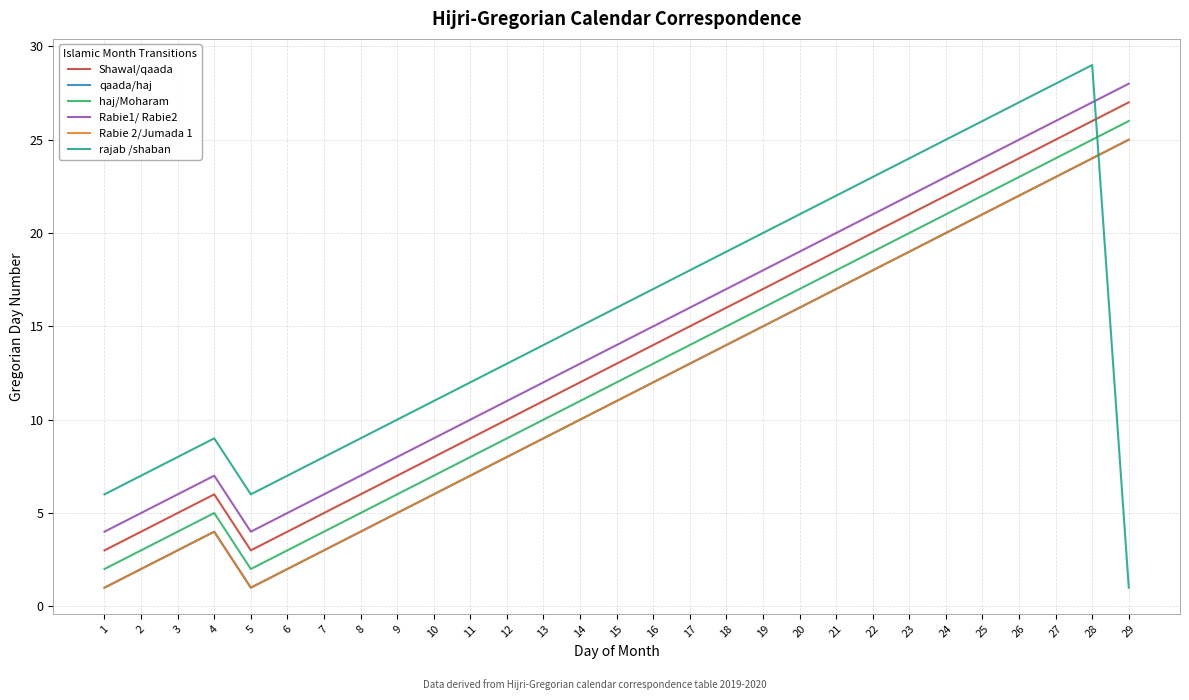

Reading right to left, transcribe all the data shown in this chart.

Shawal/qaada: 27	26	25	24	23	22	21	20	19	18	17	16	15	14	13	12	11	10	9	8	7	6	5	4	3	6	5	4	3
qaada/haj: 25	24	23	22	21	20	19	18	17	16	15	14	13	12	11	10	9	8	7	6	5	4	3	2	1	4	3	2	1
haj/Moharam: 26	25	24	23	22	21	20	19	18	17	16	15	14	13	12	11	10	9	8	7	6	5	4	3	2	5	4	3	2
Rabie1/ Rabie2: 28	27	26	25	24	23	22	21	20	19	18	17	16	15	14	13	12	11	10	9	8	7	6	5	4	7	6	5	4
Rabie 2/Jumada 1: 25	24	23	22	21	20	19	18	17	16	15	14	13	12	11	10	9	8	7	6	5	4	3	2	1	4	3	2	1
rajab /shaban: 1	29	28	27	26	25	24	23	22	21	20	19	18	17	16	15	14	13	12	11	10	9	8	7	6	9	8	7	6